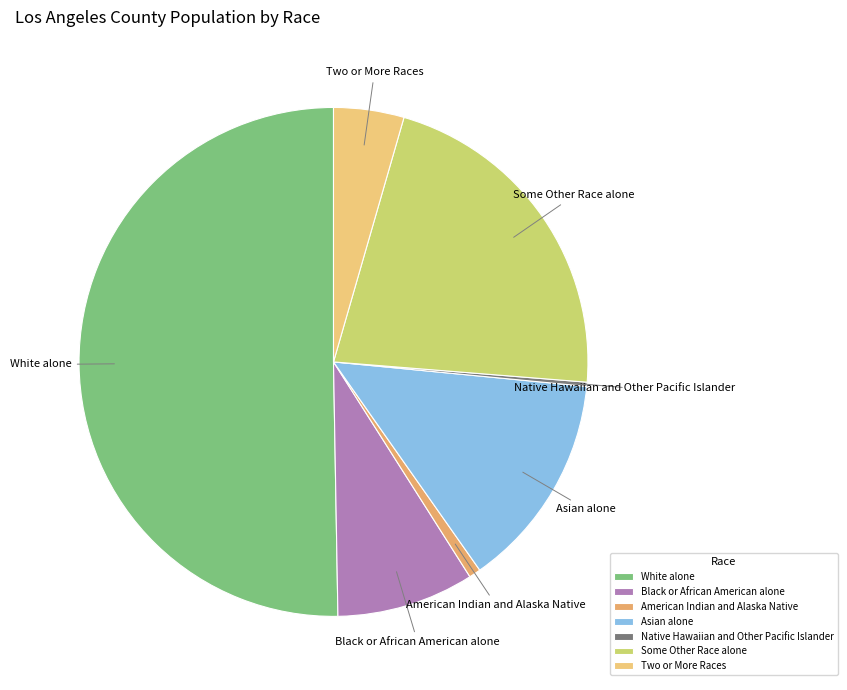

The Two or More Races slice represents 19% of the pie. True or false?

False